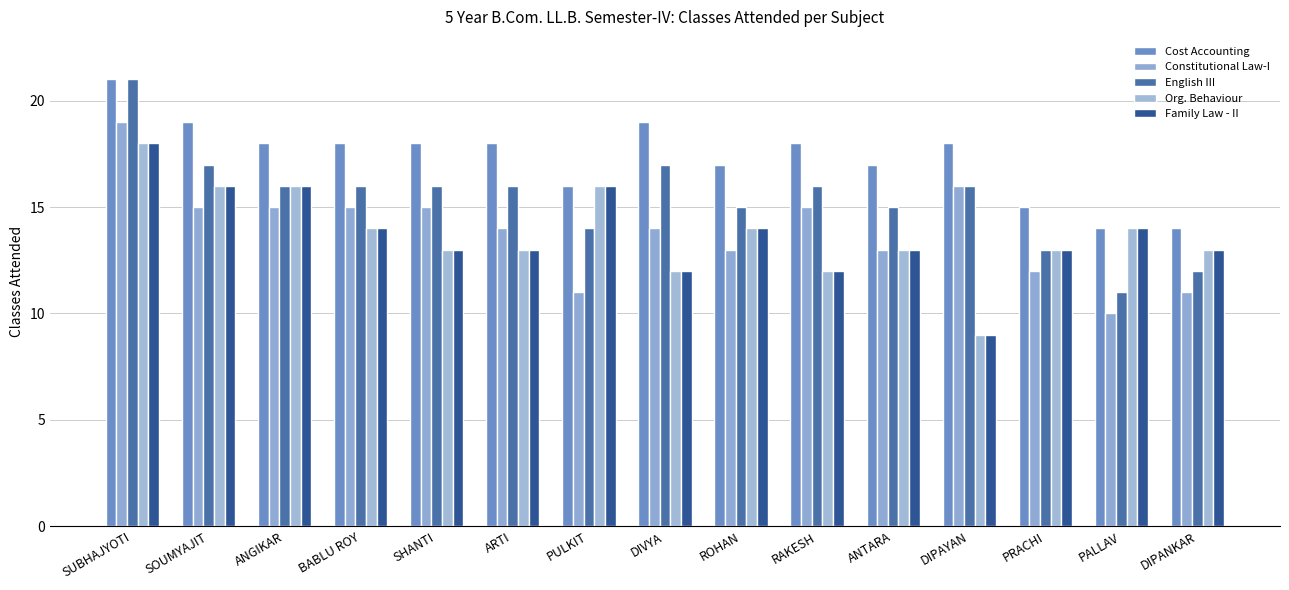

Reading left to right, what are all the values shown in this chart?

Cost Accounting: SUBHAJYOTI=21	SOUMYAJIT=19	ANGIKAR=18	BABLU ROY=18	SHANTI=18	ARTI=18	PULKIT=16	DIVYA=19	ROHAN=17	RAKESH=18	ANTARA=17	DIPAYAN=18	PRACHI=15	PALLAV=14	DIPANKAR=14
Constitutional Law-I: SUBHAJYOTI=19	SOUMYAJIT=15	ANGIKAR=15	BABLU ROY=15	SHANTI=15	ARTI=14	PULKIT=11	DIVYA=14	ROHAN=13	RAKESH=15	ANTARA=13	DIPAYAN=16	PRACHI=12	PALLAV=10	DIPANKAR=11
English III: SUBHAJYOTI=21	SOUMYAJIT=17	ANGIKAR=16	BABLU ROY=16	SHANTI=16	ARTI=16	PULKIT=14	DIVYA=17	ROHAN=15	RAKESH=16	ANTARA=15	DIPAYAN=16	PRACHI=13	PALLAV=11	DIPANKAR=12
Org. Behaviour: SUBHAJYOTI=18	SOUMYAJIT=16	ANGIKAR=16	BABLU ROY=14	SHANTI=13	ARTI=13	PULKIT=16	DIVYA=12	ROHAN=14	RAKESH=12	ANTARA=13	DIPAYAN=9	PRACHI=13	PALLAV=14	DIPANKAR=13
Family Law - II: SUBHAJYOTI=18	SOUMYAJIT=16	ANGIKAR=16	BABLU ROY=14	SHANTI=13	ARTI=13	PULKIT=16	DIVYA=12	ROHAN=14	RAKESH=12	ANTARA=13	DIPAYAN=9	PRACHI=13	PALLAV=14	DIPANKAR=13